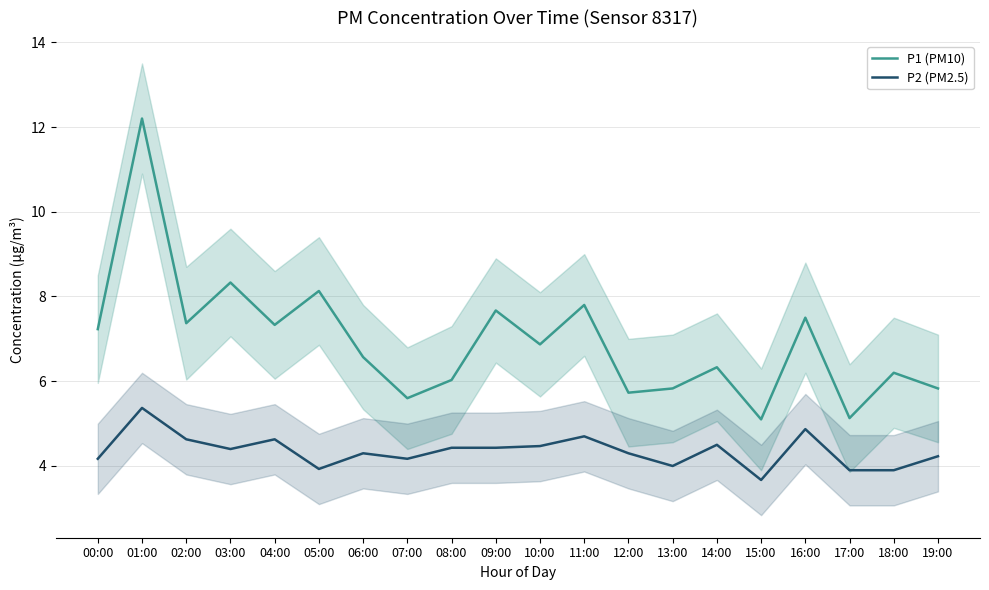

At which category is the sum across all series the highest?

01:00